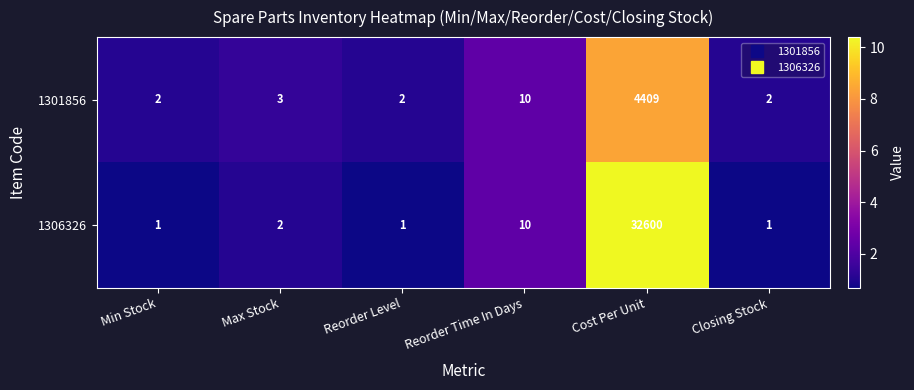

At which category is the sum across all series the highest?

Cost Per Unit